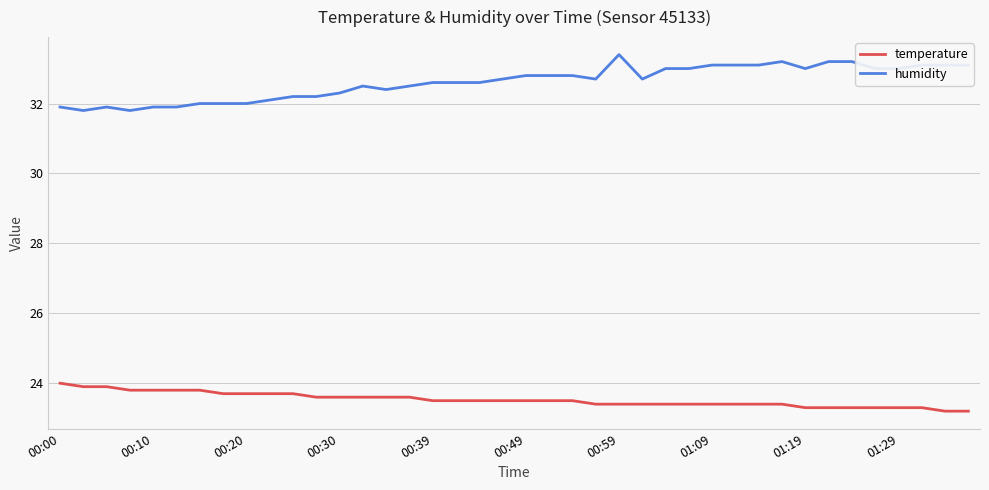

Is this an area chart (filled region under the line)?

No